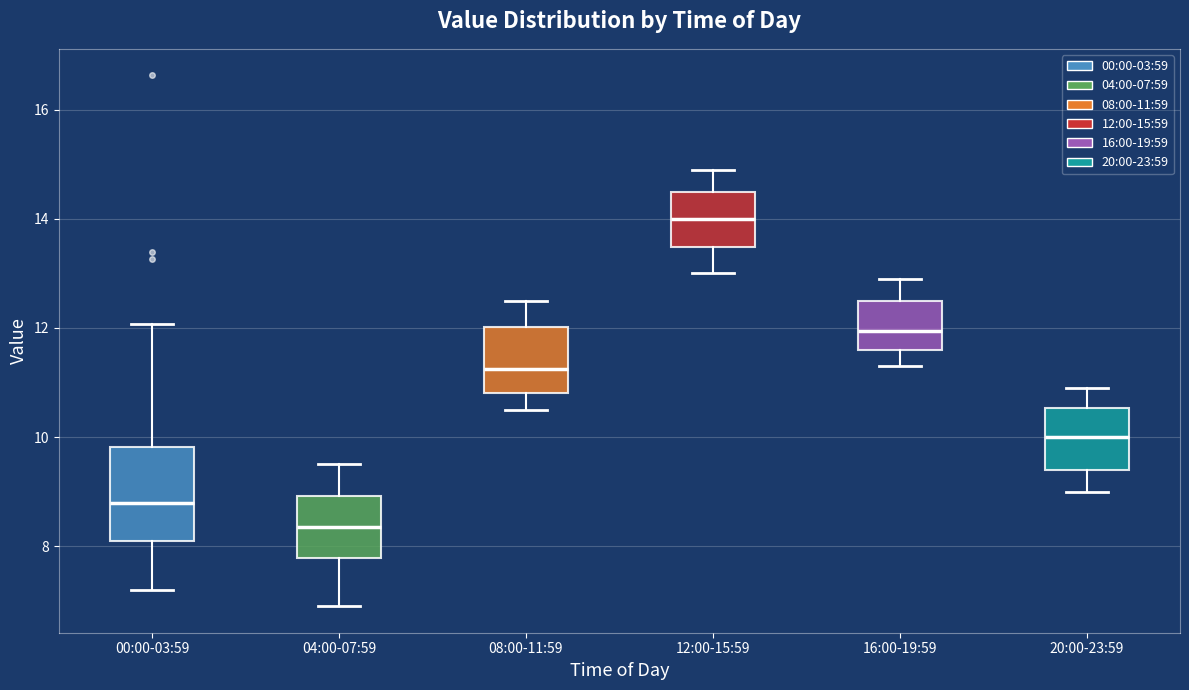

Reading left to right, transcribe this box plot: for each box, give where its median line is, the range the box spans, and where its two whiskers end, as read against the y-axis. The values are not printed on the chart, so give them approximately, as read against the axis.

00:00-03:59: median 8.8, box 8.0 to 9.8, whiskers 7.2 to 12.0
04:00-07:59: median 8.4, box 7.8 to 9.0, whiskers 7.0 to 9.6
08:00-11:59: median 11.2, box 10.8 to 12.0, whiskers 10.6 to 12.6
12:00-15:59: median 14.0, box 13.4 to 14.6, whiskers 13.0 to 15.0
16:00-19:59: median 12.0, box 11.6 to 12.6, whiskers 11.4 to 13.0
20:00-23:59: median 10.0, box 9.4 to 10.6, whiskers 9.0 to 11.0